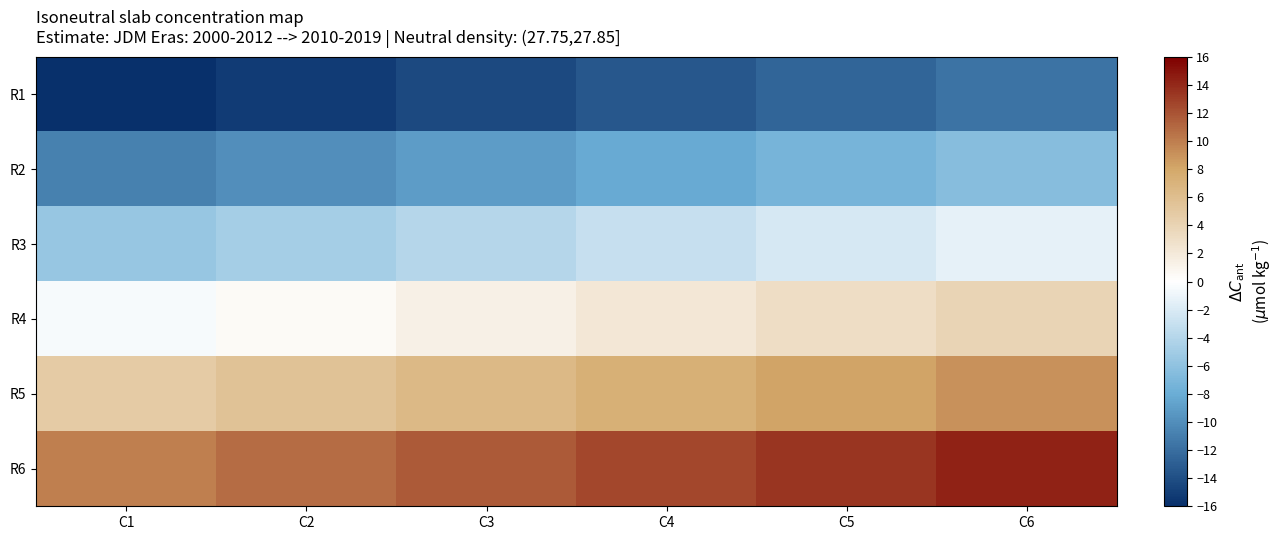

At which category does the chart reach its minimum across all series?

C1